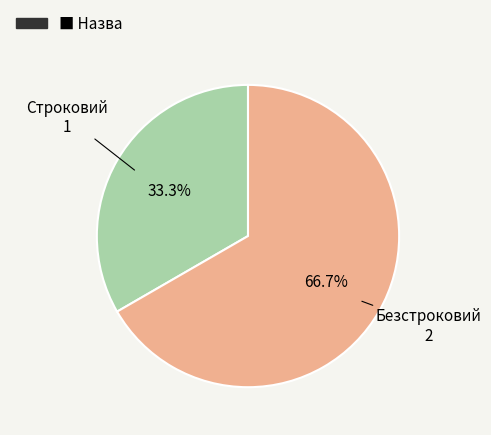

Count the number of slices in the pie.

2